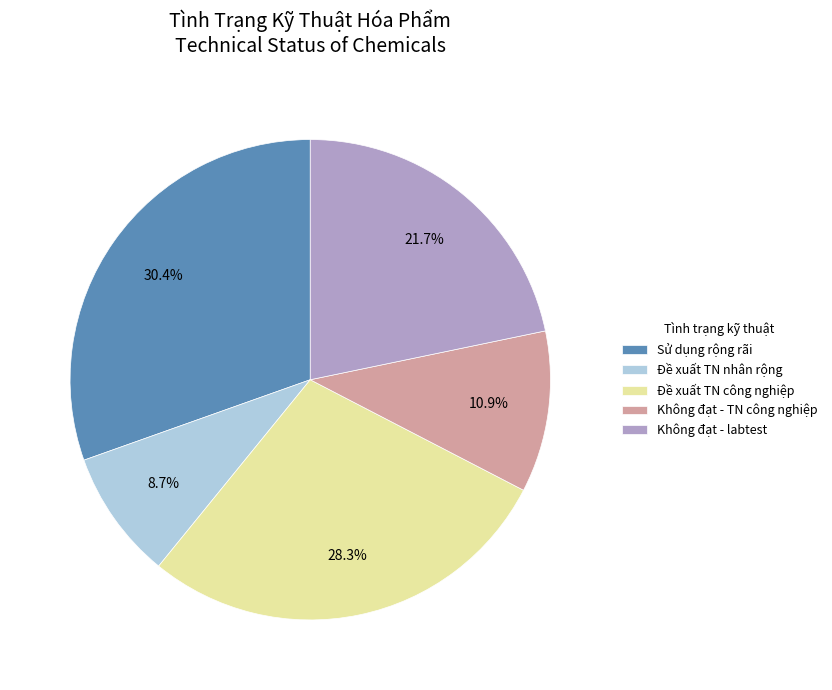

True or false: Sử dụng rộng rãi accounts for 41% of the total.

False